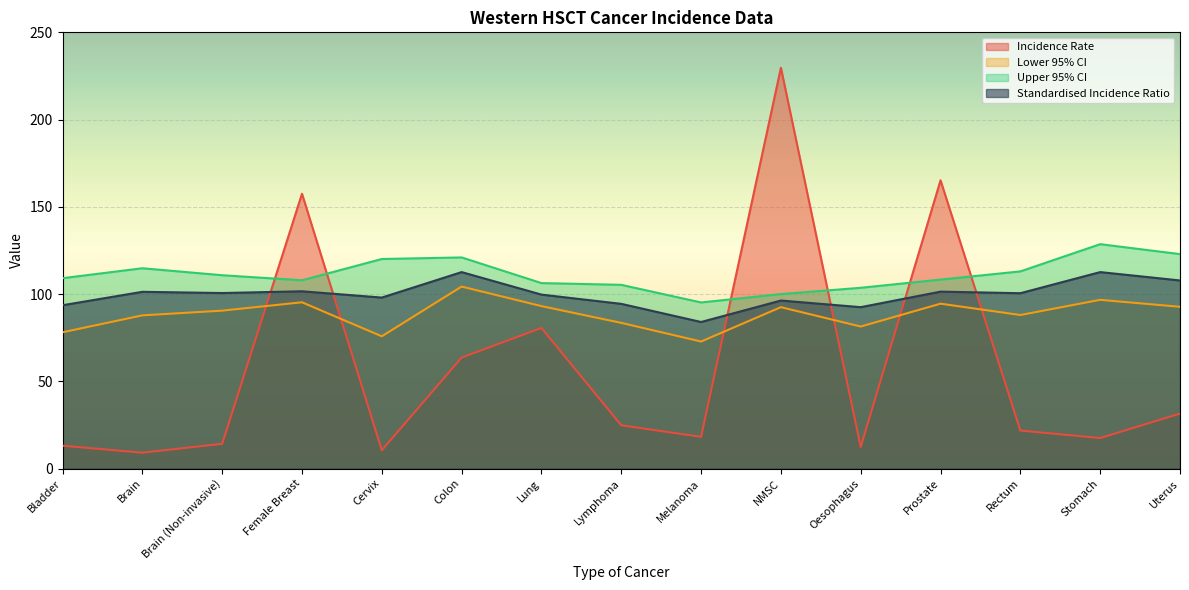

What is the highest value of the Lower 95% CI series?

104.3